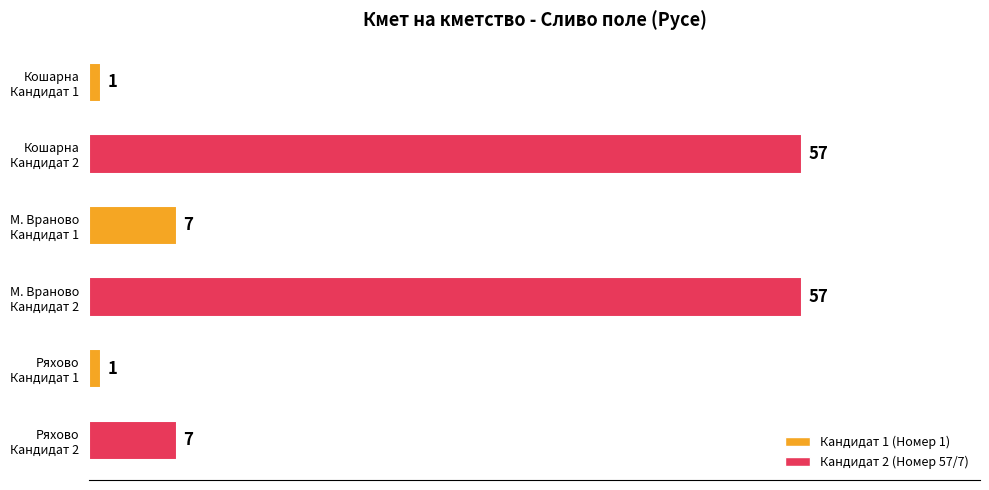

Count the number of categories in the chart.

6